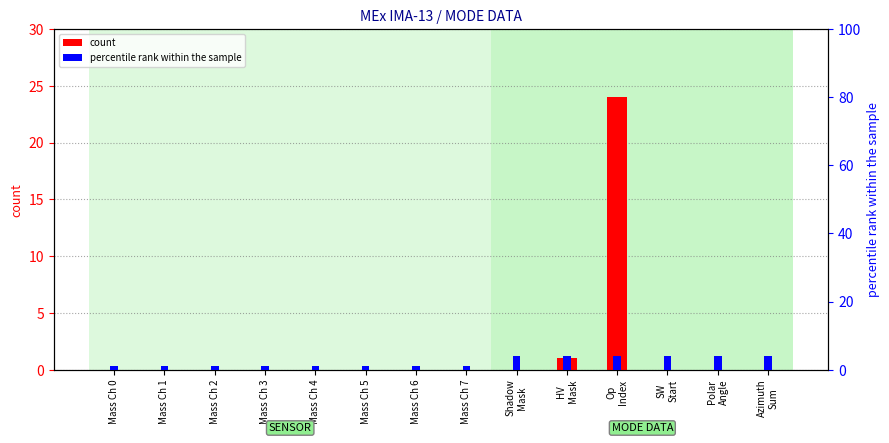

True or false: percentile rank within the sample has a value of 0 at Mass Ch 4.

False